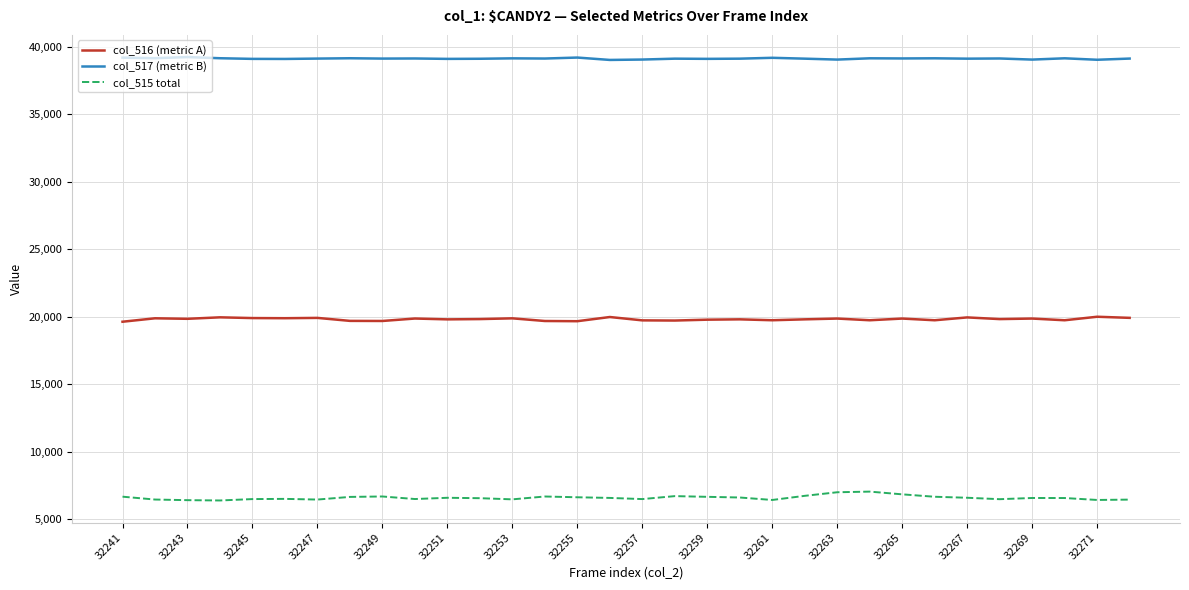

Which series has the largest range (max minus min)?

col_515 total